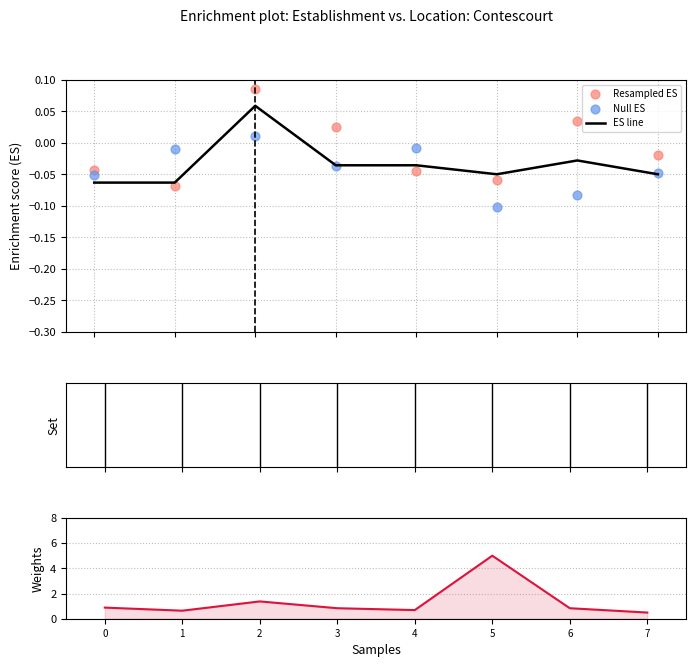

Which series reaches the minimum Y coordinate?

Null ES